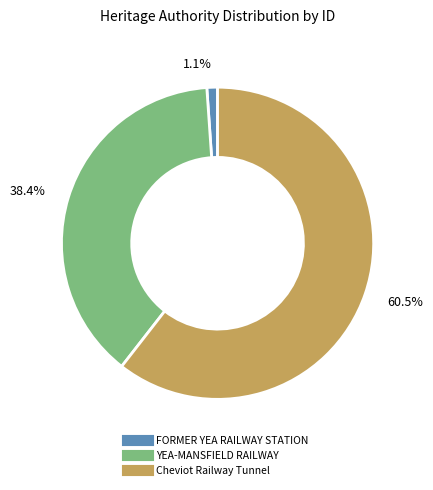

Combined, what portion of the pie is Cheviot Railway Tunnel and FORMER YEA RAILWAY STATION?

61.6%